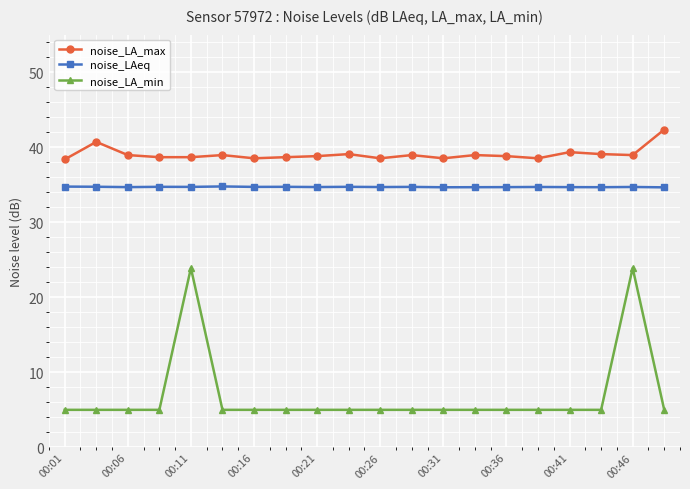

True or false: noise_LA_min and noise_LA_max cross at least once.

False